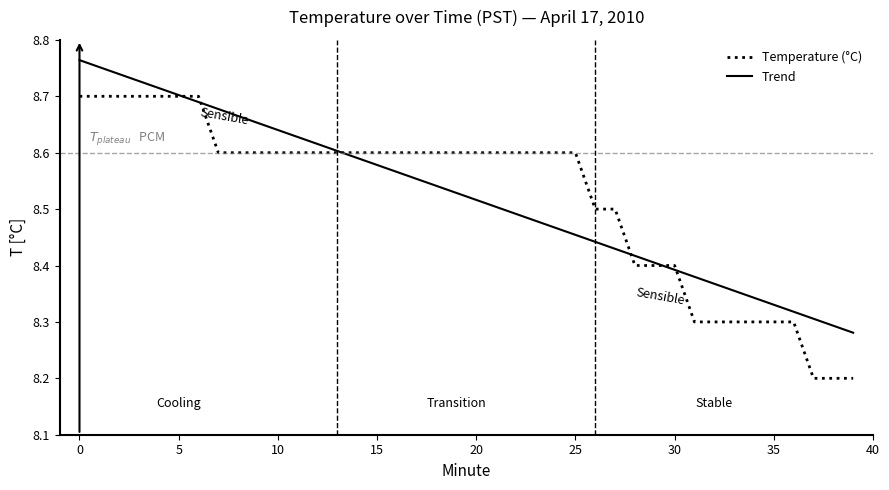

Rank the series by their maximum value, from lowest to highest.

Temperature (°C), Trend